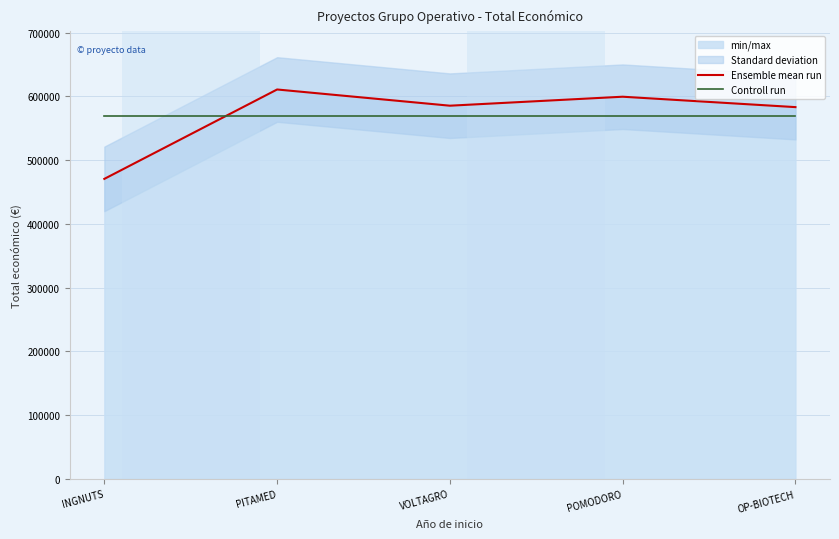

Reading right to left, list all the values displayed in this chart.

Ensemble mean run: OP-BIOTECH=583223.0	POMODORO=599540.0	VOLTAGRO=585460.0	PITAMED=610889.0	INGNUTS=470675.0
Controll run: OP-BIOTECH=569957.4	POMODORO=569957.4	VOLTAGRO=569957.4	PITAMED=569957.4	INGNUTS=569957.4